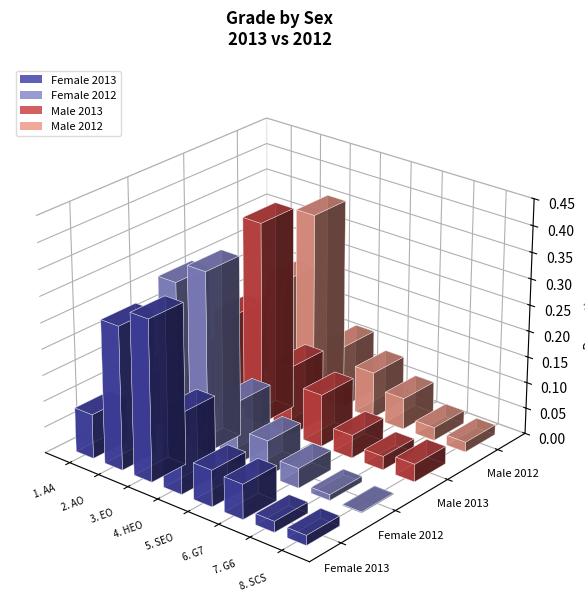

The Female 2012 series shows 0.3 at 3. EO. True or false?

True